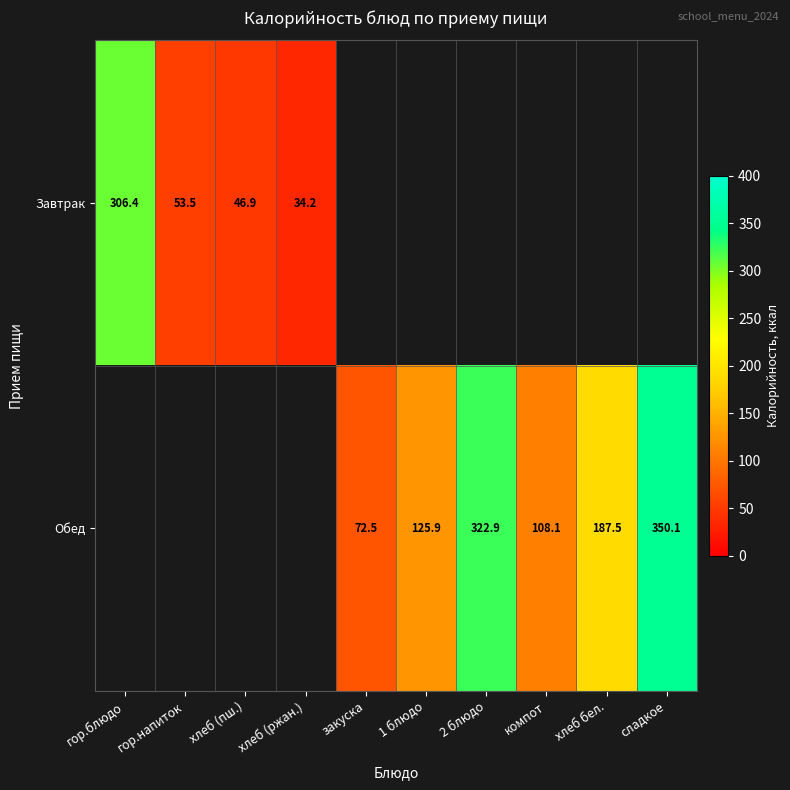

True or false: Обед has a value of 322.9 at 2 блюдо.

True